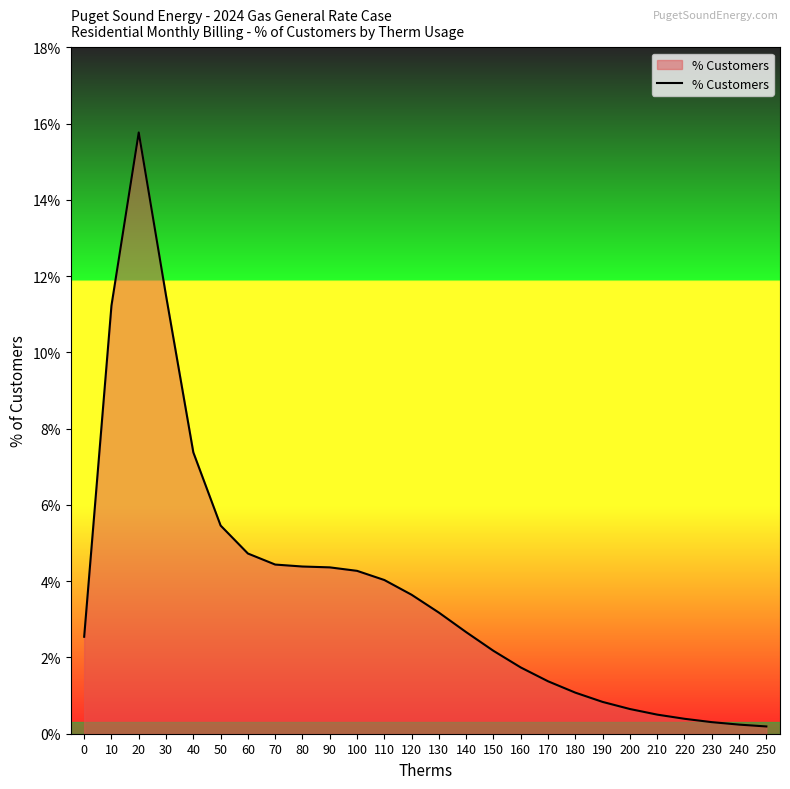

Does the chart display data point markers on the line(s)?

No